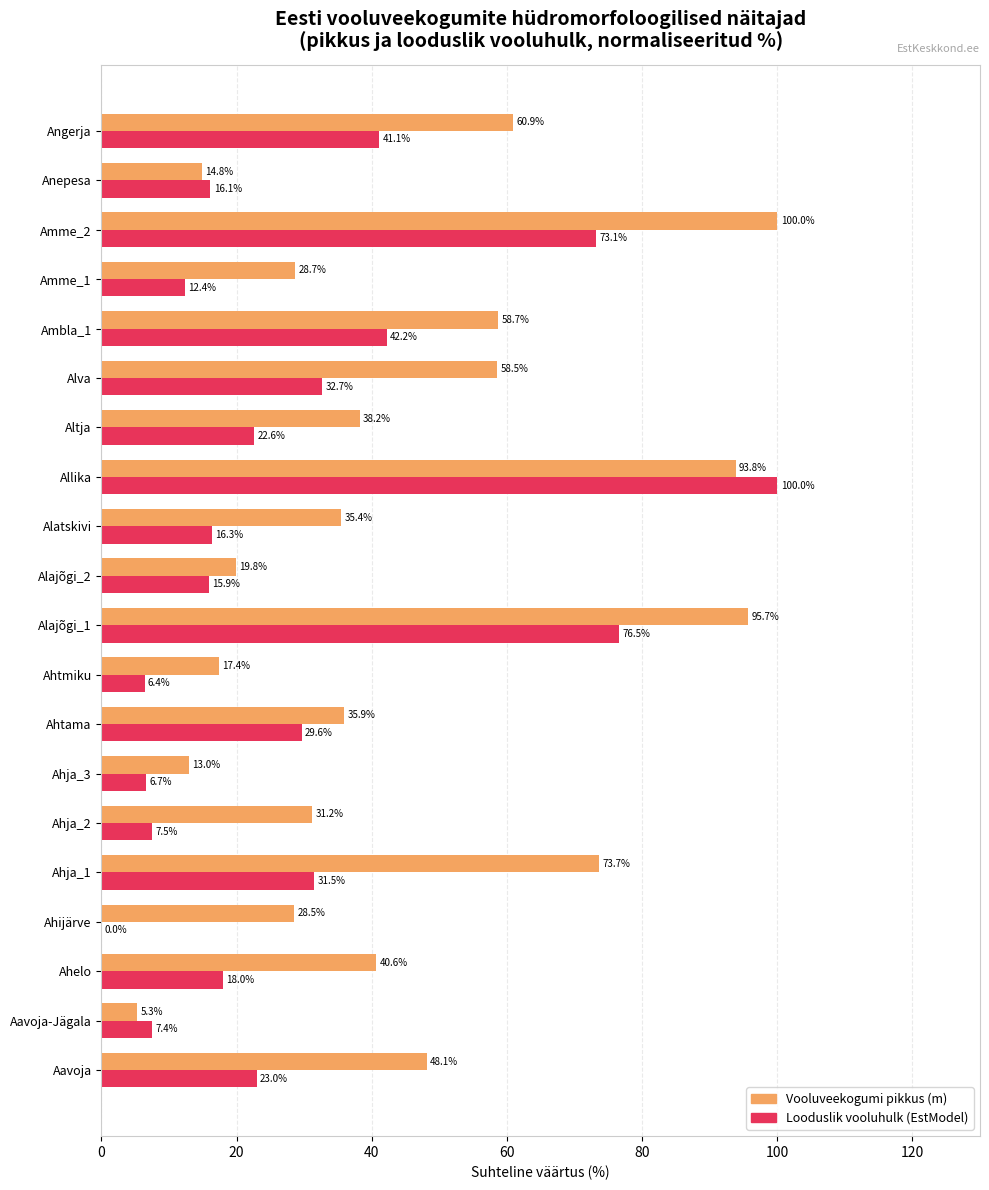

What is the maximum value shown in the chart?

100.0